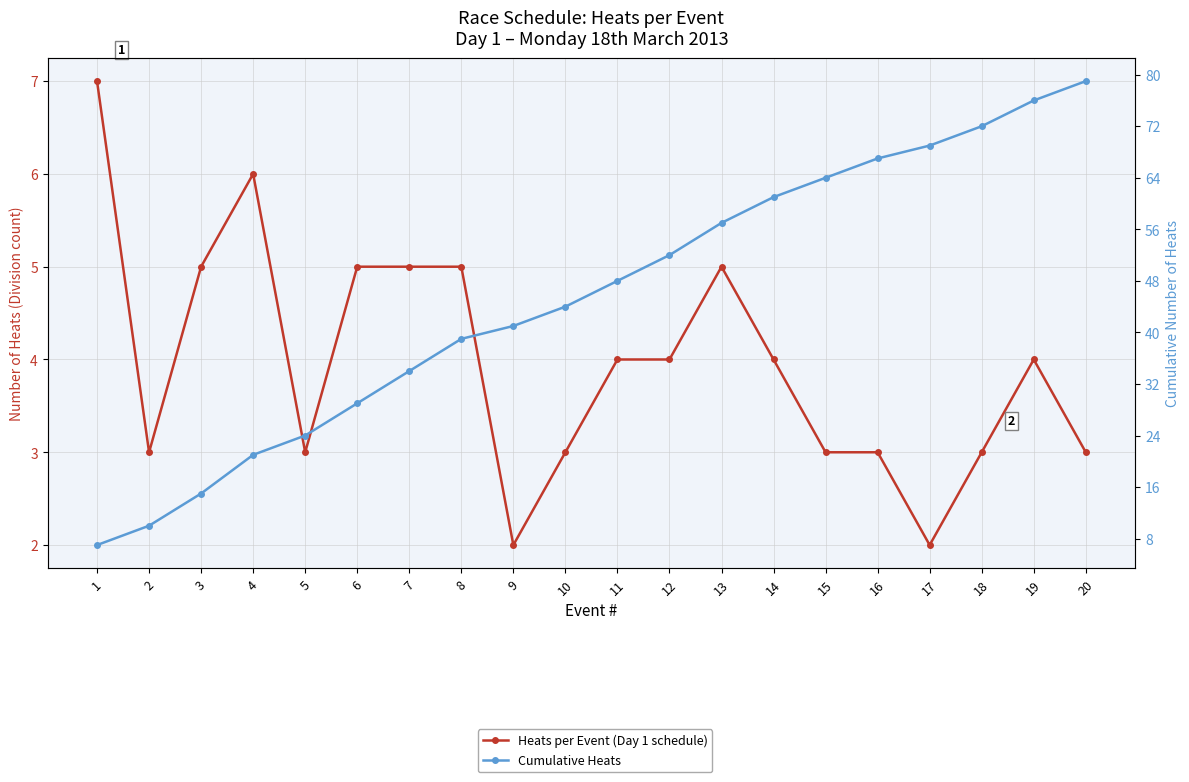

Is the value of Cumulative Heats at 1 greater than the value of Heats per Event (Day 1 schedule) at 4?

Yes